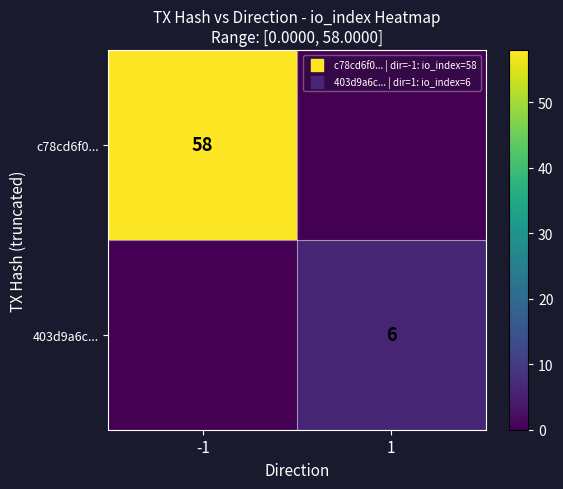

Between 1 and -1, which is larger?

-1